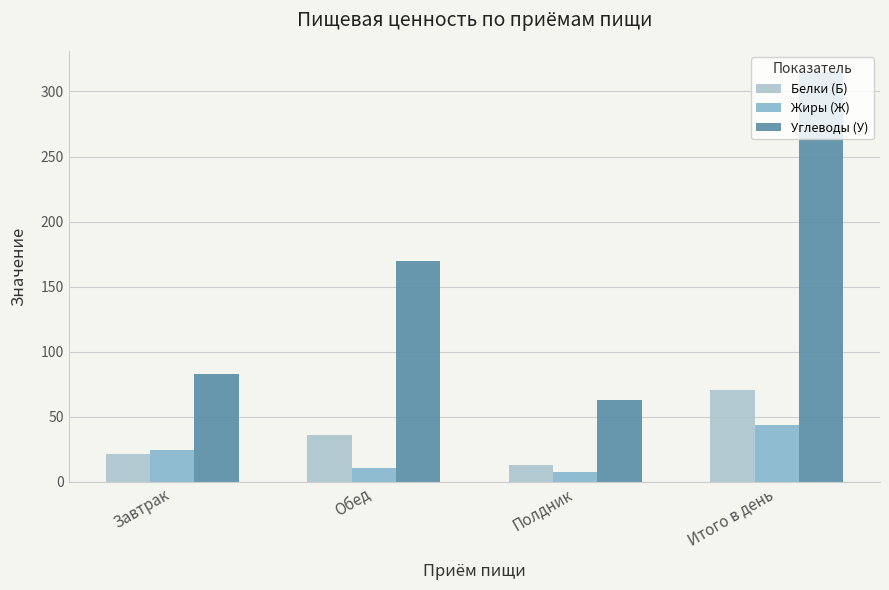

What is the label of the 2nd bar from the right?

Полдник